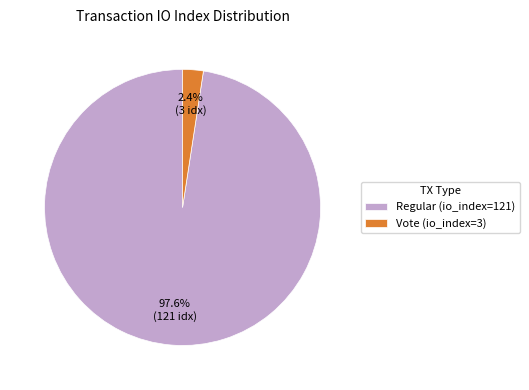

Combined, do Regular (io_index=121) and Vote (io_index=3) account for over 50%?

Yes